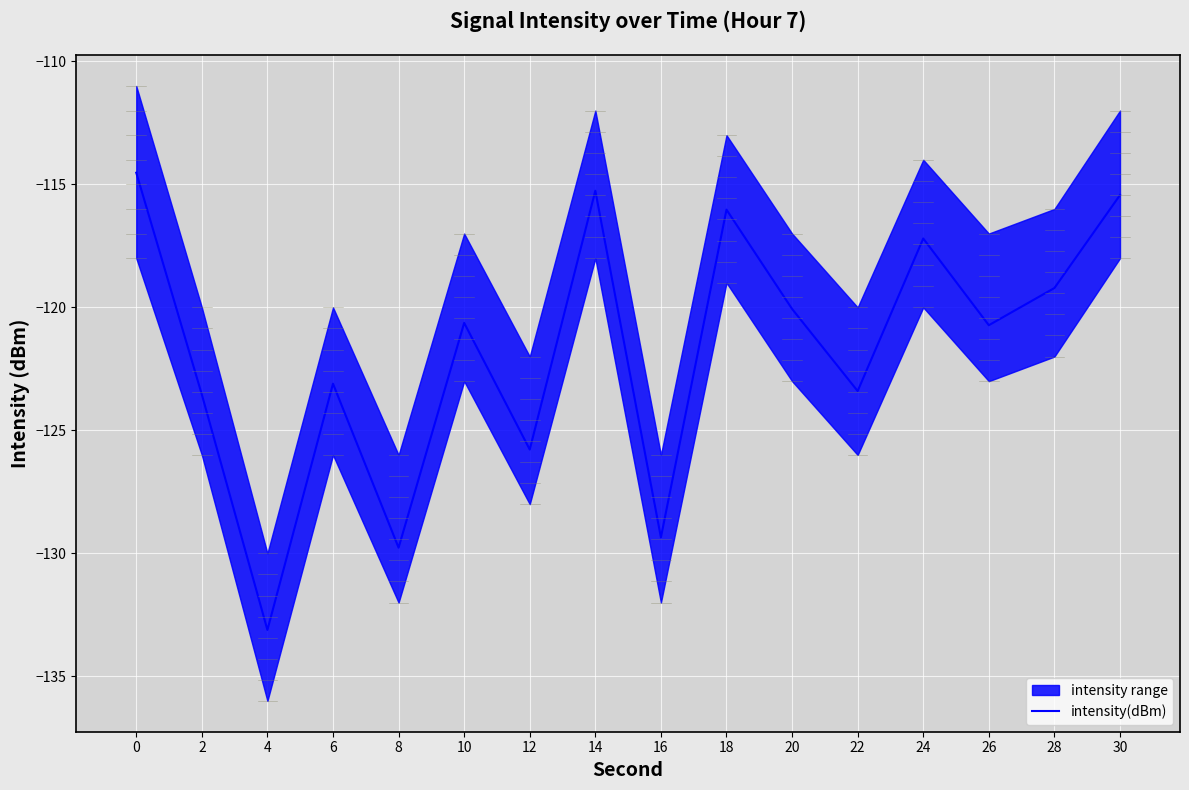

Does the chart display data point markers on the line(s)?

No